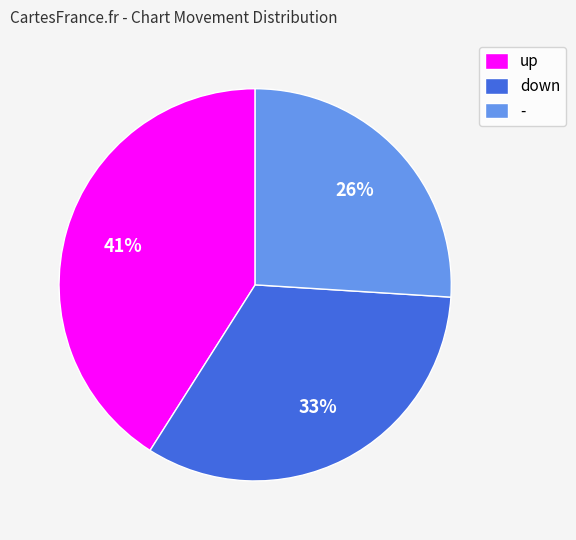

Do - and down together represent more than half of the pie?

Yes